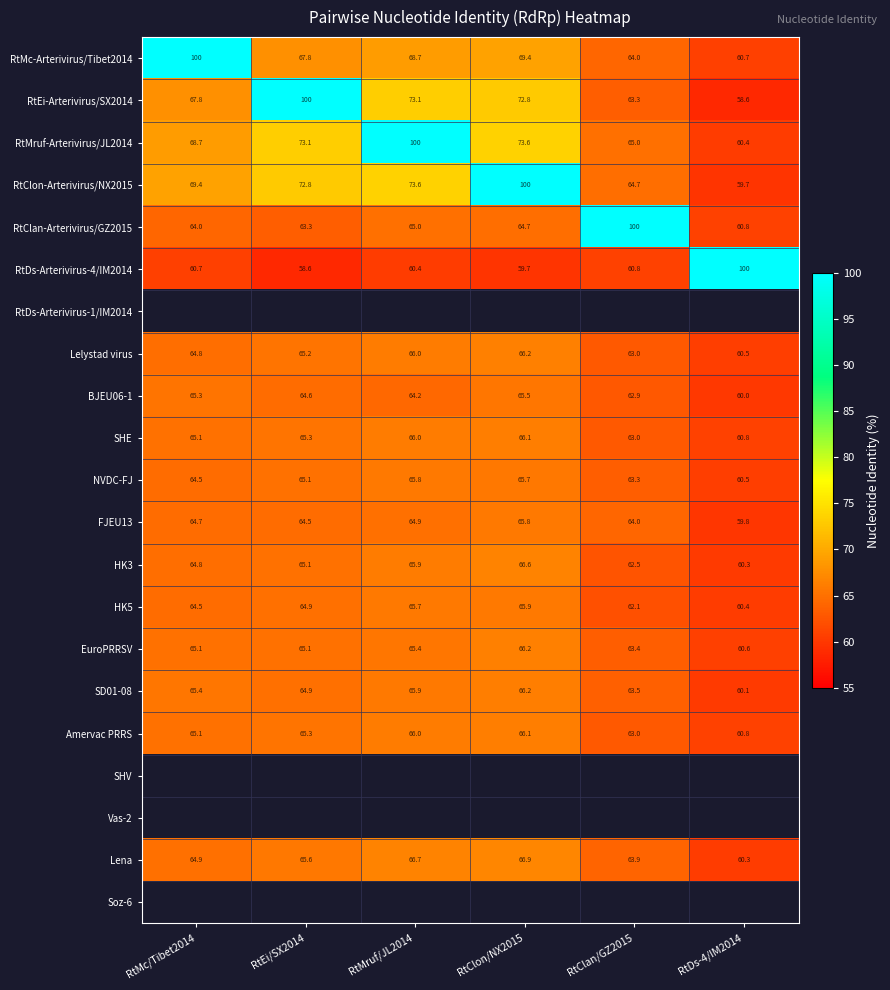

At how many categories does at least one series exceed 95?

6